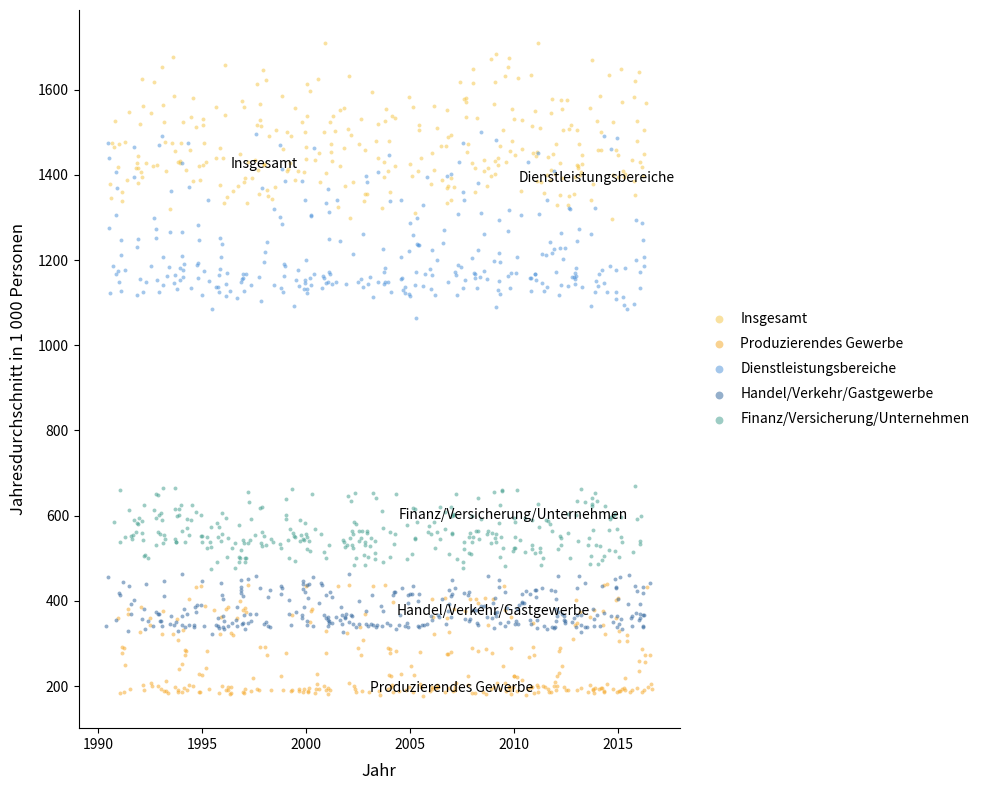

Which series contains the lowest Y value?

Produzierendes Gewerbe